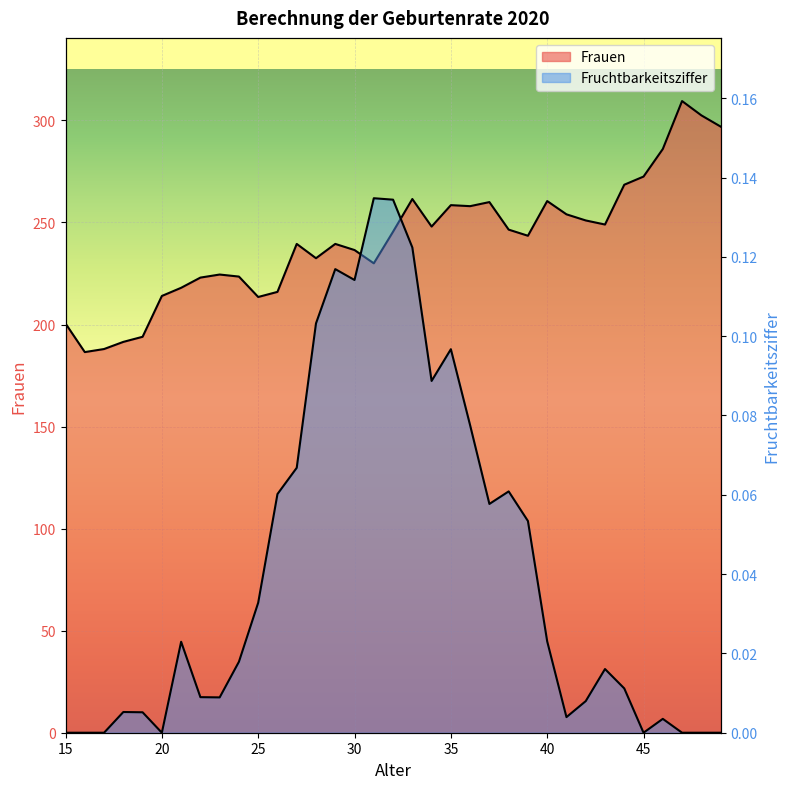

Rank the series by their maximum value, from highest to lowest.

Frauen, Fruchtbarkeitsziffer